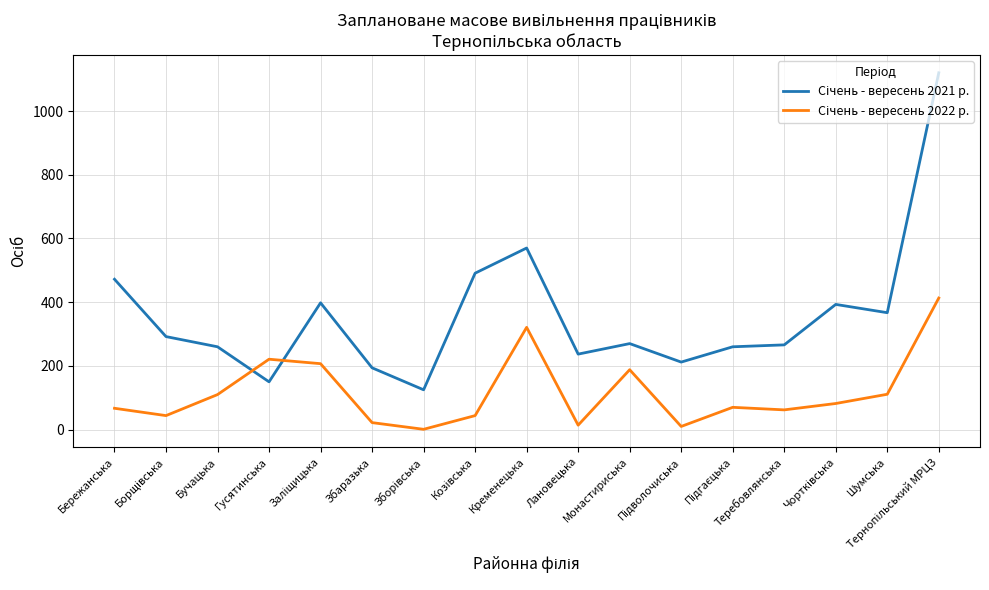

What is the difference between the highest and lowest values at Бучацька?

150